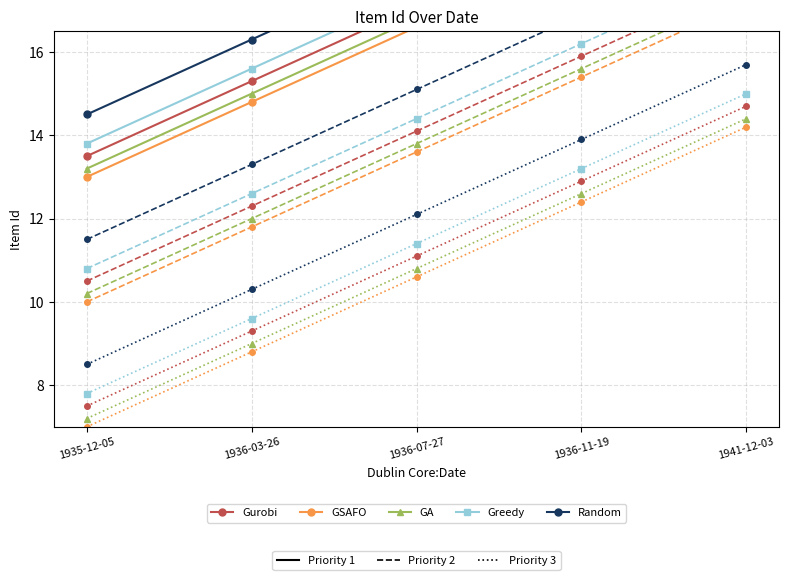

What is the average value of the Random series?

18.1